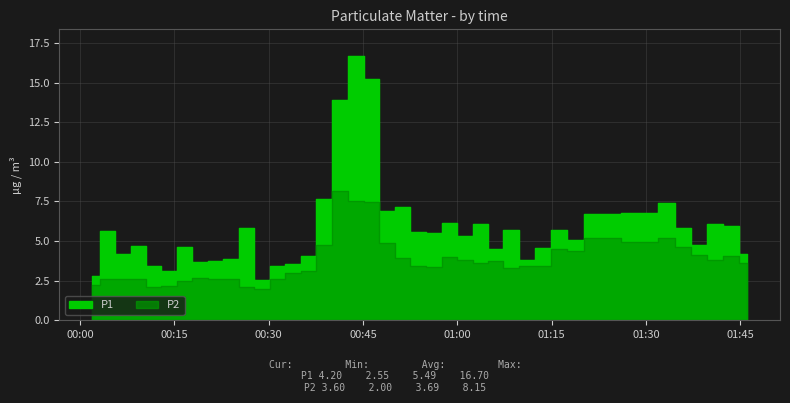

At which category does the chart reach its peak across all series?

2022-10-17T00:43:51